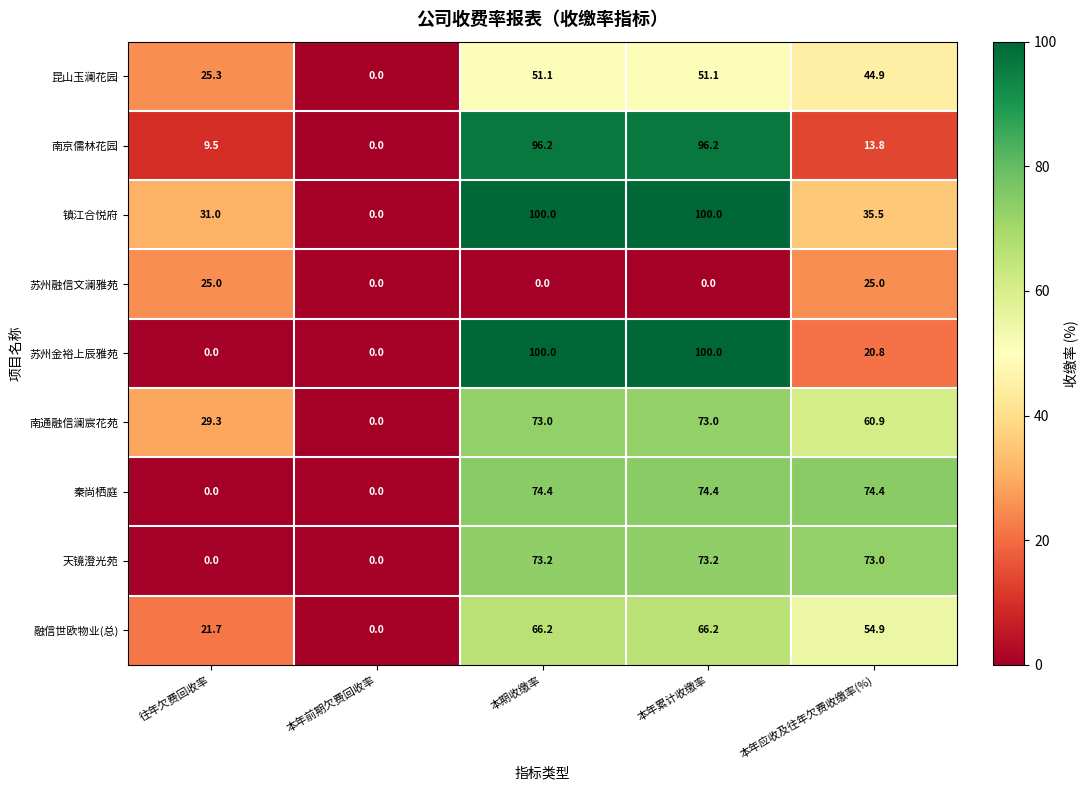

What is the maximum value shown in the chart?

100.0